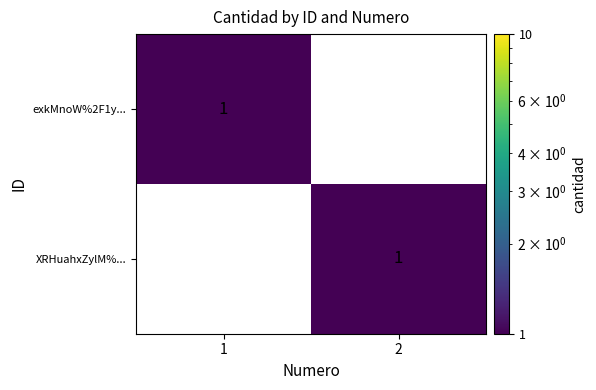

At how many categories does at least one series exceed 0?

2